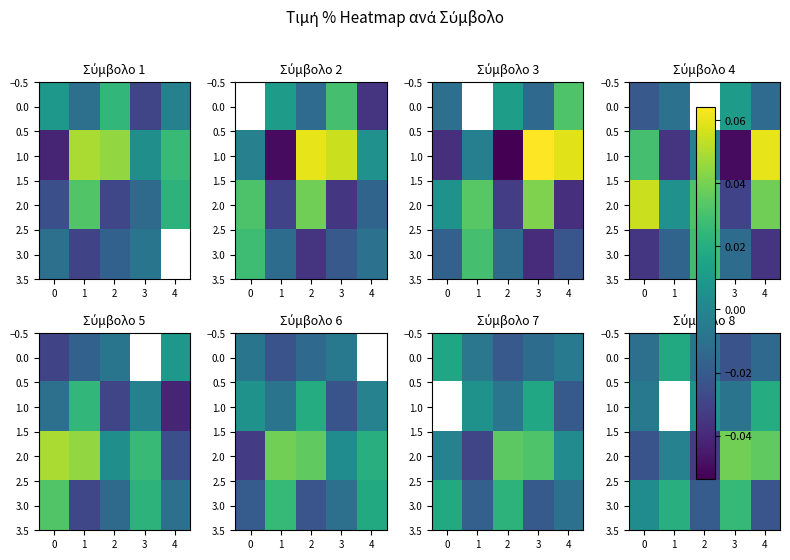

Between 3 and 4, which is larger?

4